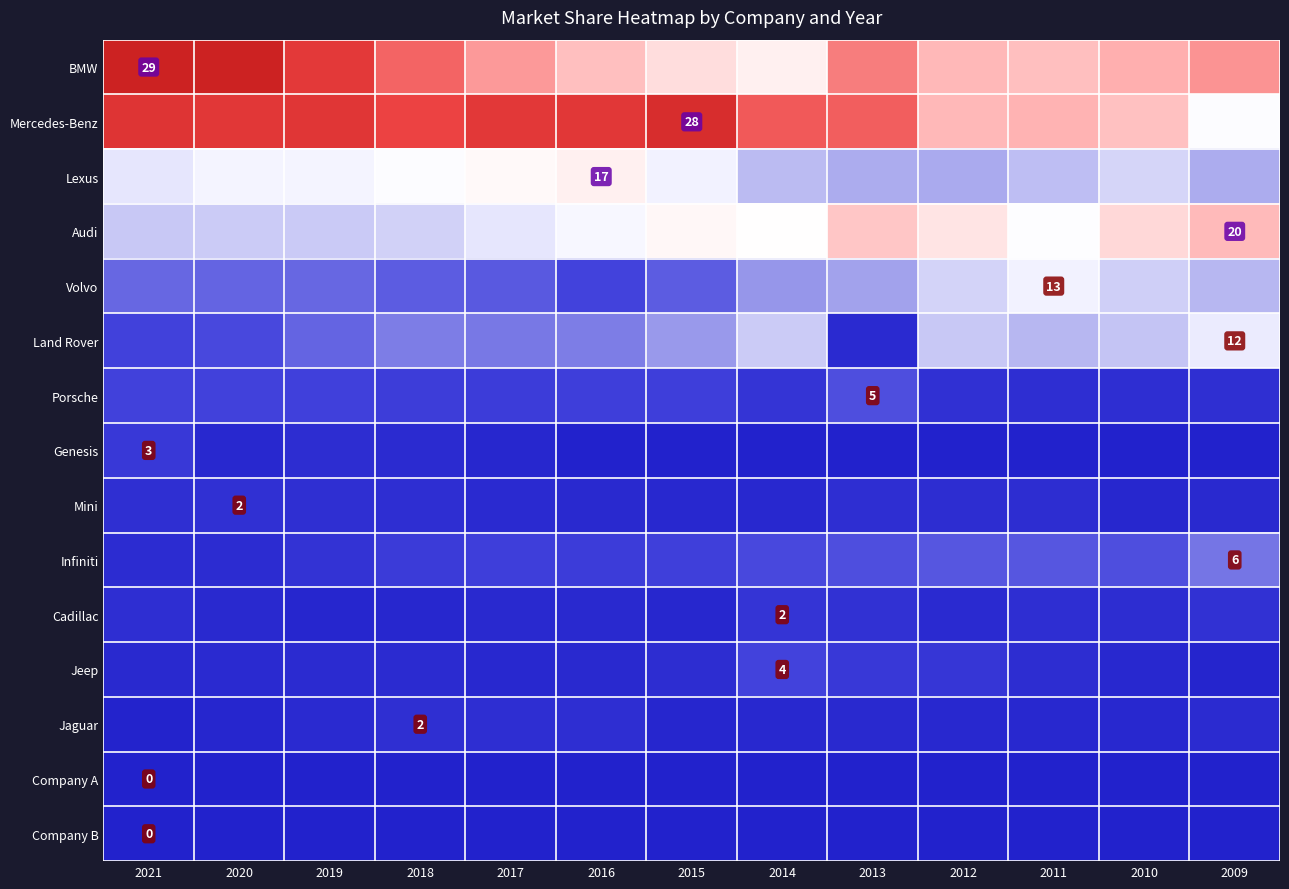

How many series are shown in this chart?

15